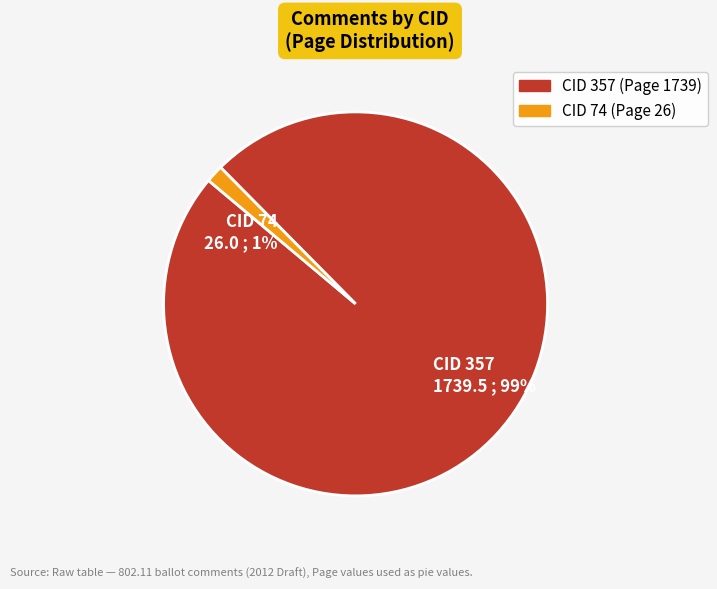

Is it true that CID 357 1739.5 ; 99% is 89% of the pie?

False